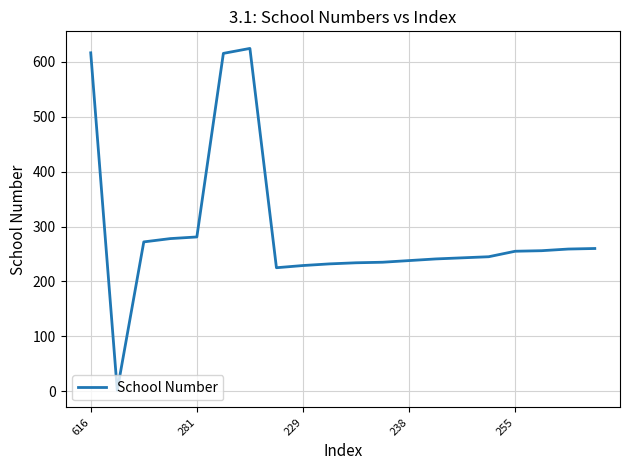

What is the difference between the maximum and minimum values?

622